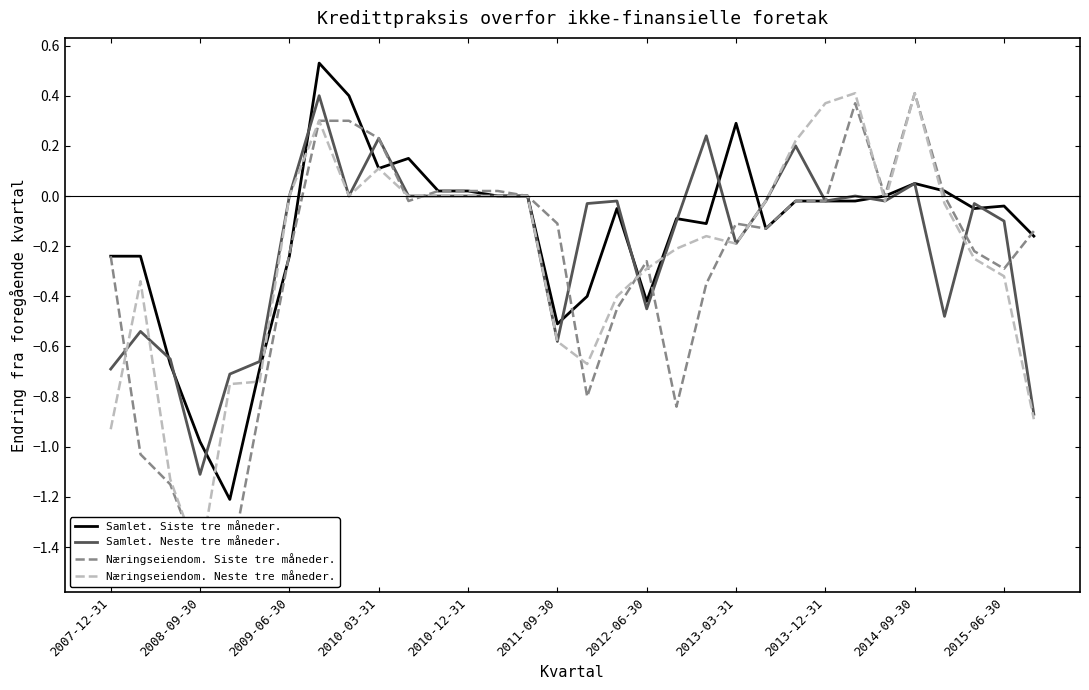

True or false: Samlet. Siste tre måneder. and Næringseiendom. Neste tre måneder. cross at least once.

True